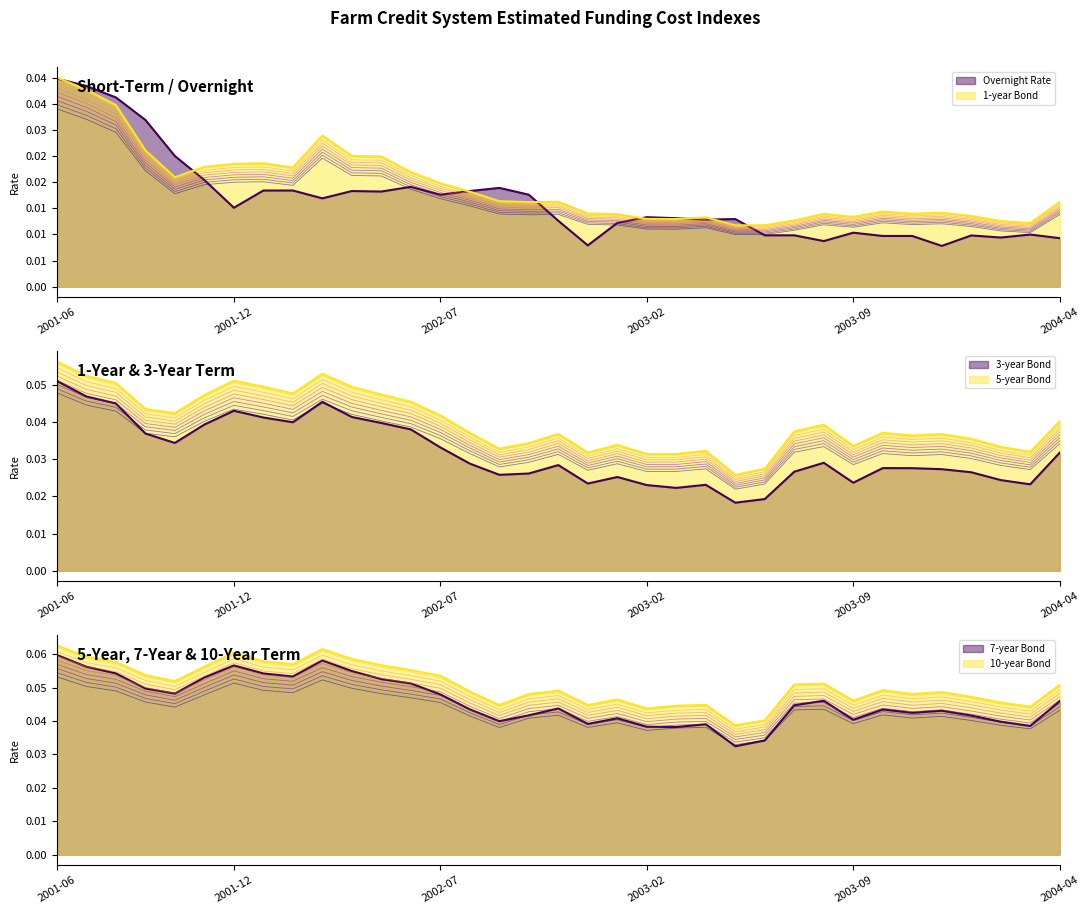

How many lines are shown in the chart?

6